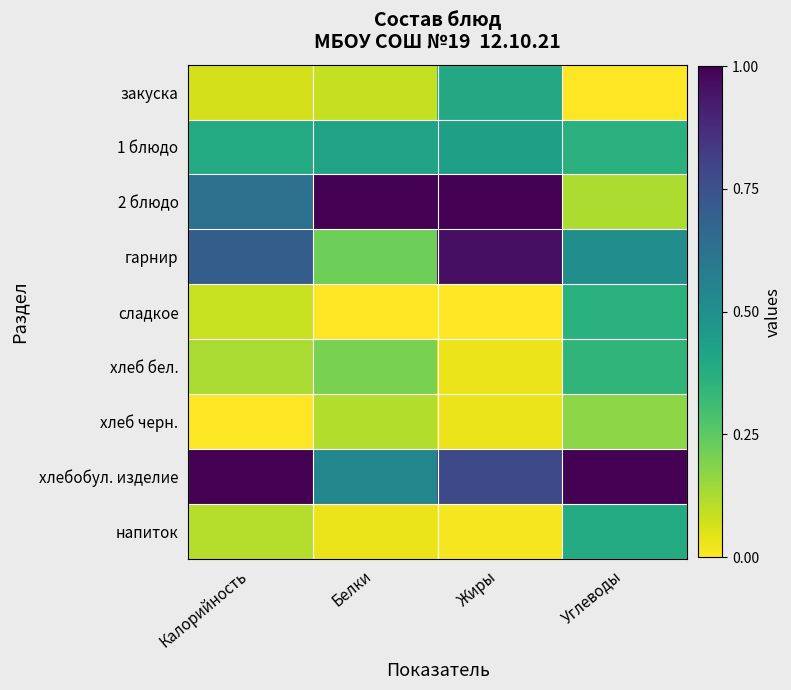

What is the spread (max minus min) of values at Жиры?

1.0